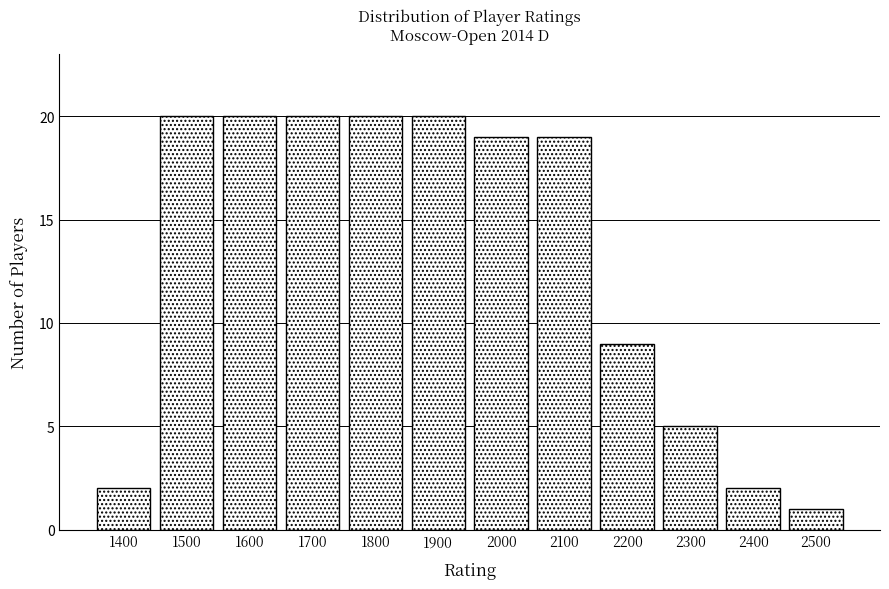

Reading left to right, what are all the values shown in this chart?

2	20	20	20	20	20	19	19	9	5	2	1